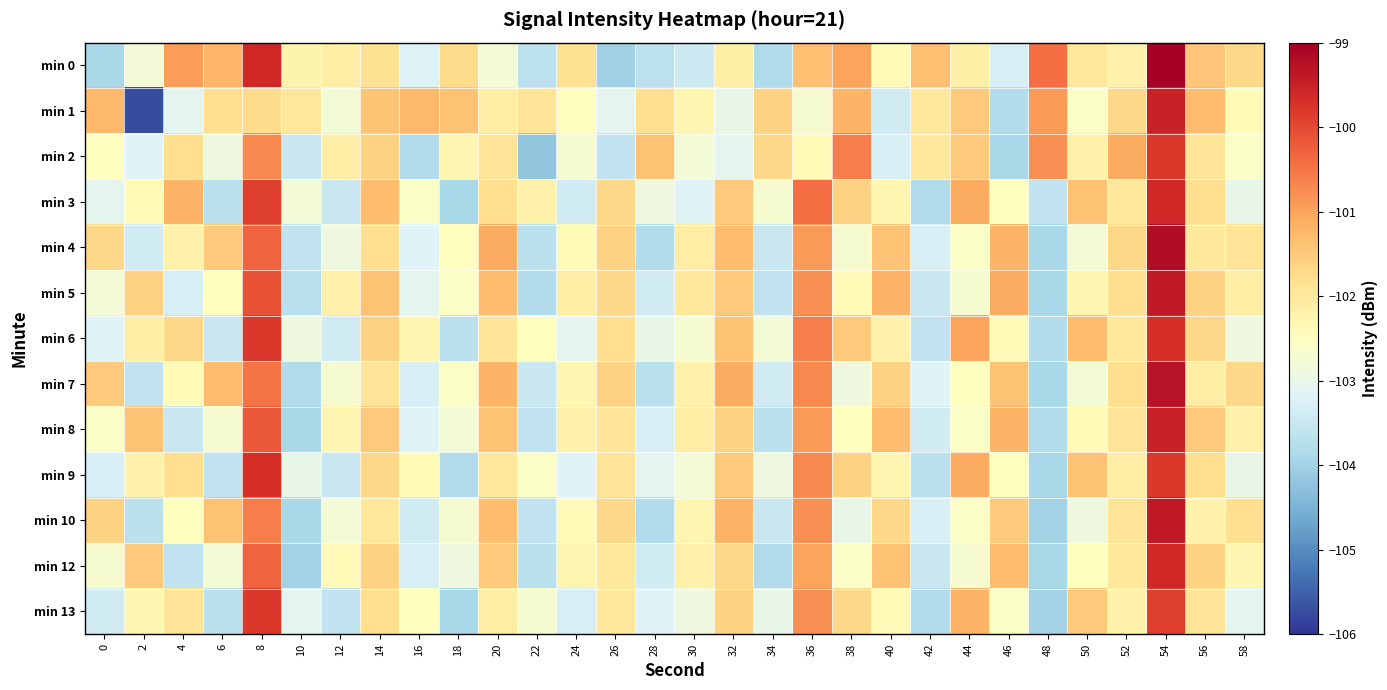

Reading right to left, what are all the values shown in this chart?

min 0: 58=-101.7	56=-101.4	54=-99.0	52=-102.2	50=-102.0	48=-100.4	46=-103.3	44=-102.2	42=-101.4	40=-102.4	38=-101.0	36=-101.4	34=-103.8	32=-102.2	30=-103.5	28=-103.7	26=-104.0	24=-101.9	22=-103.7	20=-102.8	18=-101.8	16=-103.2	14=-101.9	12=-102.1	10=-102.2	8=-99.6	6=-101.2	4=-100.9	2=-102.8	0=-103.9
min 1: 58=-102.4	56=-101.3	54=-99.5	52=-101.7	50=-102.6	48=-100.9	46=-103.8	44=-101.5	42=-102.0	40=-103.4	38=-101.2	36=-102.7	34=-101.6	32=-103.0	30=-102.3	28=-101.8	26=-103.1	24=-102.5	22=-101.9	20=-102.1	18=-101.4	16=-101.2	14=-101.4	12=-102.8	10=-102.0	8=-101.7	6=-101.8	4=-103.1	2=-105.7	0=-101.3
min 2: 58=-102.6	56=-101.9	54=-99.8	52=-101.1	50=-102.2	48=-100.8	46=-103.9	44=-101.5	42=-102.0	40=-103.3	38=-100.6	36=-102.4	34=-101.7	32=-103.1	30=-102.8	28=-101.4	26=-103.6	24=-102.7	22=-104.2	20=-101.9	18=-102.3	16=-103.8	14=-101.6	12=-102.1	10=-103.5	8=-100.7	6=-102.9	4=-101.8	2=-103.2	0=-102.5
min 3: 58=-103.0	56=-101.8	54=-99.6	52=-102.0	50=-101.4	48=-103.6	46=-102.5	44=-101.1	42=-103.8	40=-102.3	38=-101.6	36=-100.4	34=-102.7	32=-101.5	30=-103.2	28=-102.9	26=-101.7	24=-103.4	22=-102.2	20=-101.8	18=-103.9	16=-102.6	14=-101.3	12=-103.5	10=-102.8	8=-99.9	6=-103.7	4=-101.2	2=-102.4	0=-103.1
min 4: 58=-101.9	56=-102.0	54=-99.2	52=-101.7	50=-102.8	48=-103.9	46=-101.2	44=-102.6	42=-103.3	40=-101.4	38=-102.7	36=-100.9	34=-103.5	32=-101.3	30=-102.1	28=-103.8	26=-101.6	24=-102.4	22=-103.7	20=-101.1	18=-102.5	16=-103.2	14=-101.8	12=-102.9	10=-103.6	8=-100.3	6=-101.5	4=-102.2	2=-103.4	0=-101.7
min 5: 58=-102.1	56=-101.6	54=-99.4	52=-101.8	50=-102.3	48=-103.9	46=-101.1	44=-102.7	42=-103.5	40=-101.2	38=-102.4	36=-100.8	34=-103.6	32=-101.5	30=-102.0	28=-103.4	26=-101.7	24=-102.1	22=-103.8	20=-101.3	18=-102.6	16=-103.1	14=-101.4	12=-102.2	10=-103.7	8=-100.1	6=-102.5	4=-103.3	2=-101.6	0=-102.8
min 6: 58=-102.9	56=-101.7	54=-99.7	52=-102.0	50=-101.3	48=-103.8	46=-102.4	44=-101.0	42=-103.6	40=-102.2	38=-101.5	36=-100.6	34=-102.8	32=-101.4	30=-102.7	28=-103.0	26=-101.8	24=-103.1	22=-102.5	20=-101.9	18=-103.7	16=-102.3	14=-101.6	12=-103.4	10=-102.9	8=-99.8	6=-103.5	4=-101.7	2=-102.1	0=-103.2
min 7: 58=-101.7	56=-102.1	54=-99.3	52=-101.8	50=-102.8	48=-103.9	46=-101.4	44=-102.5	42=-103.2	40=-101.6	38=-102.9	36=-100.7	34=-103.4	32=-101.1	30=-102.2	28=-103.7	26=-101.6	24=-102.3	22=-103.5	20=-101.2	18=-102.6	16=-103.3	14=-101.9	12=-102.7	10=-103.8	8=-100.5	6=-101.3	4=-102.4	2=-103.6	0=-101.5
min 8: 58=-102.2	56=-101.5	54=-99.5	52=-101.9	50=-102.4	48=-103.8	46=-101.2	44=-102.6	42=-103.4	40=-101.3	38=-102.5	36=-100.9	34=-103.7	32=-101.6	30=-102.1	28=-103.3	26=-101.9	24=-102.2	22=-103.6	20=-101.4	18=-102.8	16=-103.2	14=-101.5	12=-102.3	10=-103.9	8=-100.2	6=-102.7	4=-103.5	2=-101.4	0=-102.6
min 9: 58=-103.0	56=-101.8	54=-99.8	52=-102.1	50=-101.4	48=-103.9	46=-102.5	44=-101.1	42=-103.7	40=-102.3	38=-101.6	36=-100.7	34=-102.9	32=-101.5	30=-102.8	28=-103.1	26=-101.9	24=-103.2	22=-102.6	20=-102.0	18=-103.8	16=-102.4	14=-101.7	12=-103.5	10=-103.0	8=-99.7	6=-103.6	4=-101.8	2=-102.2	0=-103.3
min 10: 58=-101.8	56=-102.2	54=-99.4	52=-101.9	50=-102.9	48=-104.0	46=-101.5	44=-102.6	42=-103.3	40=-101.7	38=-103.0	36=-100.8	34=-103.5	32=-101.2	30=-102.3	28=-103.8	26=-101.7	24=-102.4	22=-103.6	20=-101.3	18=-102.7	16=-103.4	14=-102.0	12=-102.8	10=-103.9	8=-100.6	6=-101.4	4=-102.5	2=-103.7	0=-101.6
min 12: 58=-102.3	56=-101.6	54=-99.6	52=-102.0	50=-102.5	48=-103.9	46=-101.3	44=-102.7	42=-103.5	40=-101.4	38=-102.6	36=-101.0	34=-103.8	32=-101.7	30=-102.2	28=-103.4	26=-102.0	24=-102.3	22=-103.7	20=-101.5	18=-102.9	16=-103.3	14=-101.6	12=-102.4	10=-104.0	8=-100.3	6=-102.8	4=-103.6	2=-101.5	0=-102.7
min 13: 58=-103.1	56=-101.9	54=-99.9	52=-102.2	50=-101.5	48=-104.0	46=-102.6	44=-101.2	42=-103.8	40=-102.4	38=-101.7	36=-100.8	34=-103.0	32=-101.6	30=-102.9	28=-103.2	26=-102.0	24=-103.3	22=-102.7	20=-102.1	18=-103.9	16=-102.5	14=-101.8	12=-103.6	10=-103.1	8=-99.8	6=-103.7	4=-101.9	2=-102.3	0=-103.4